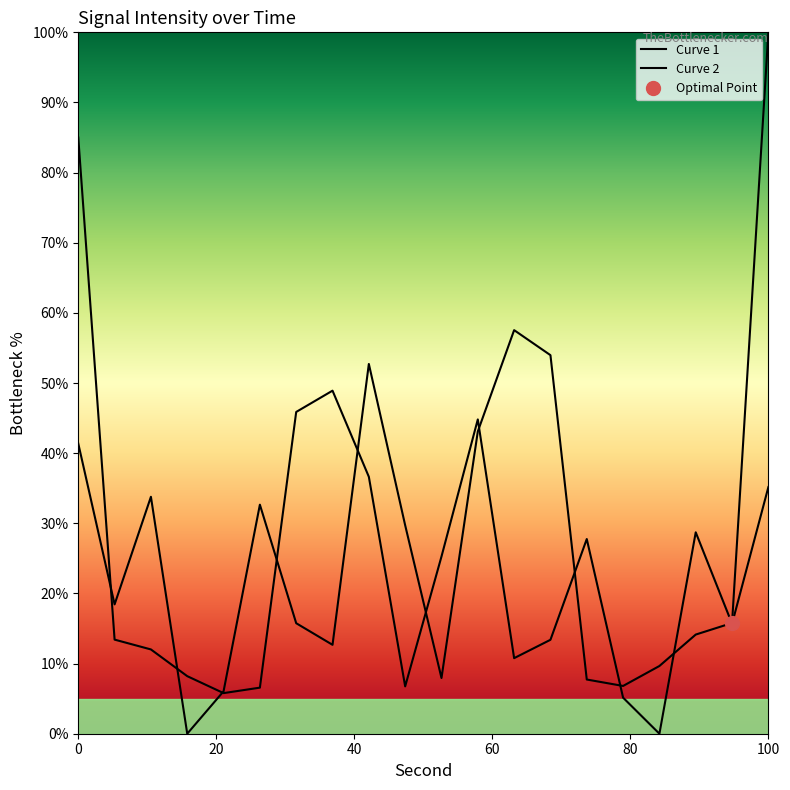

What is the sum of all Curve 2 values?

475.9